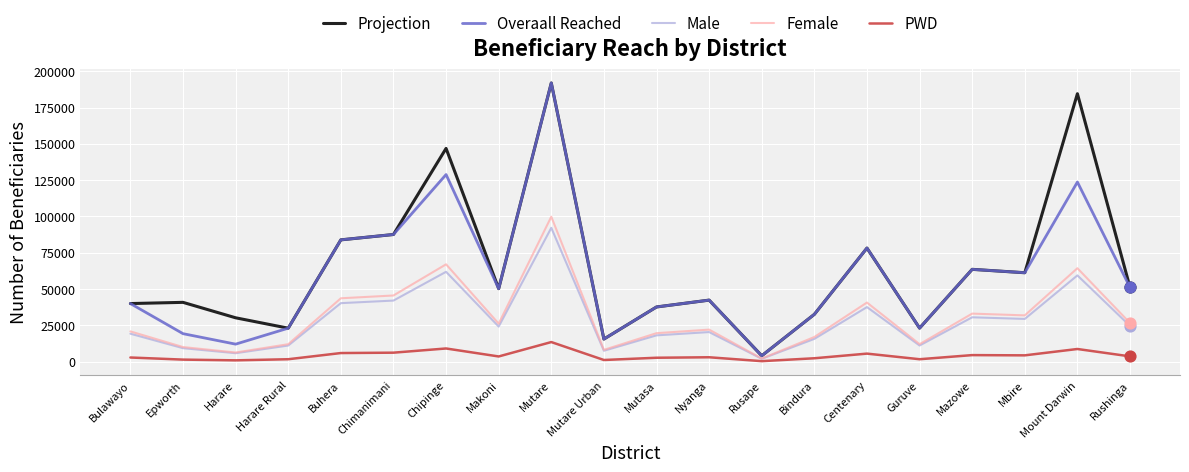

What is the difference between the highest and lowest values at Mutare?

178500.5